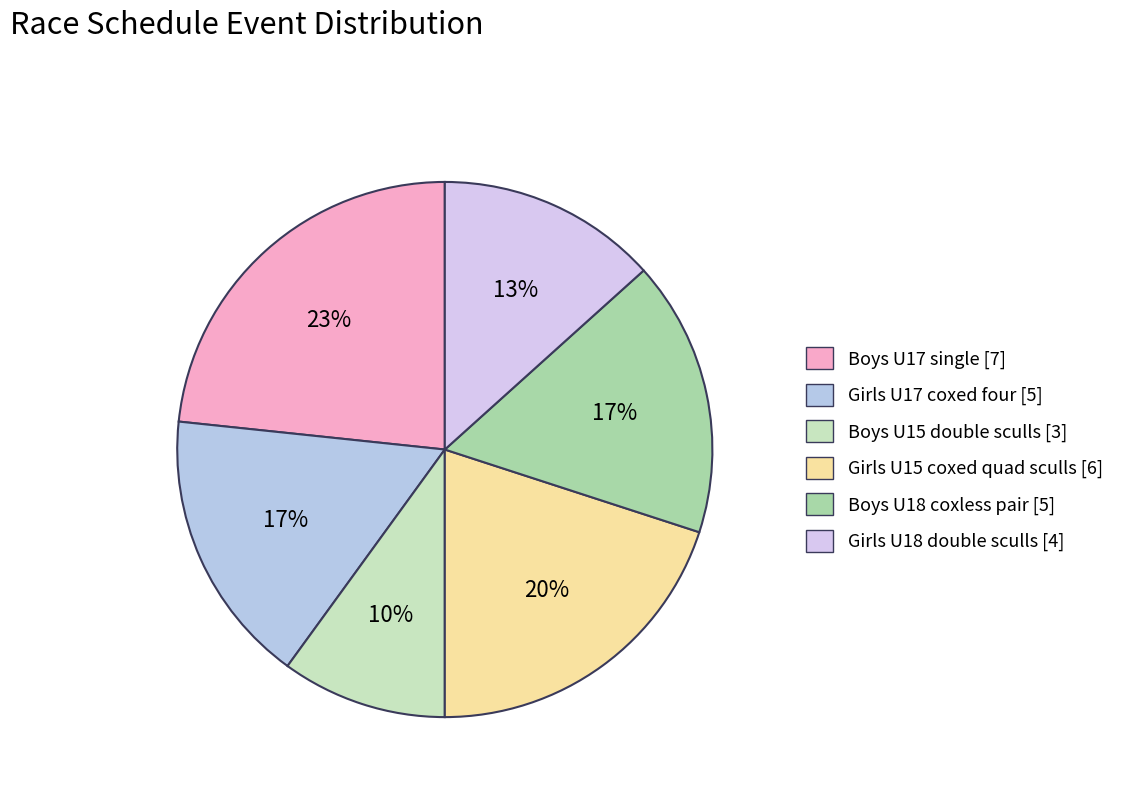

Is Girls U17 coxed four the majority of the pie?

No